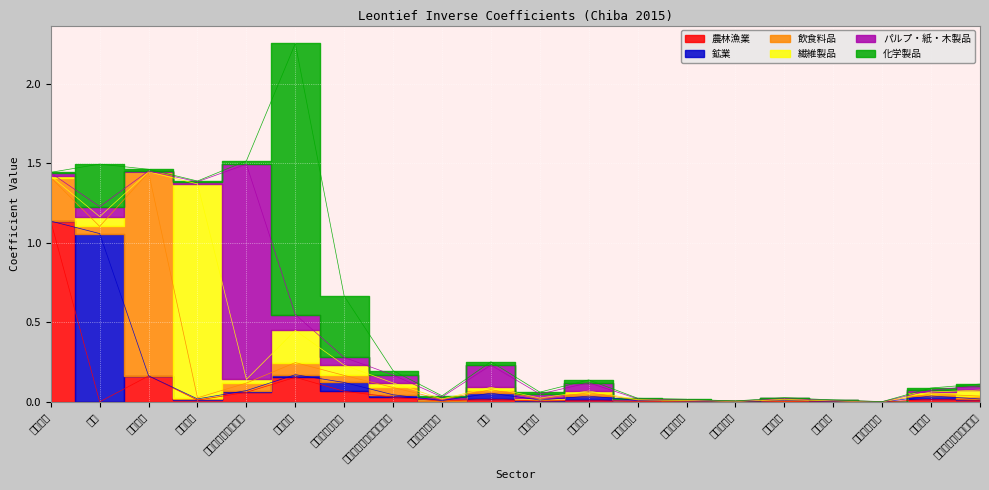

Is it true that 化学製品 equals 0.2 at 石油・石炭製品?

False